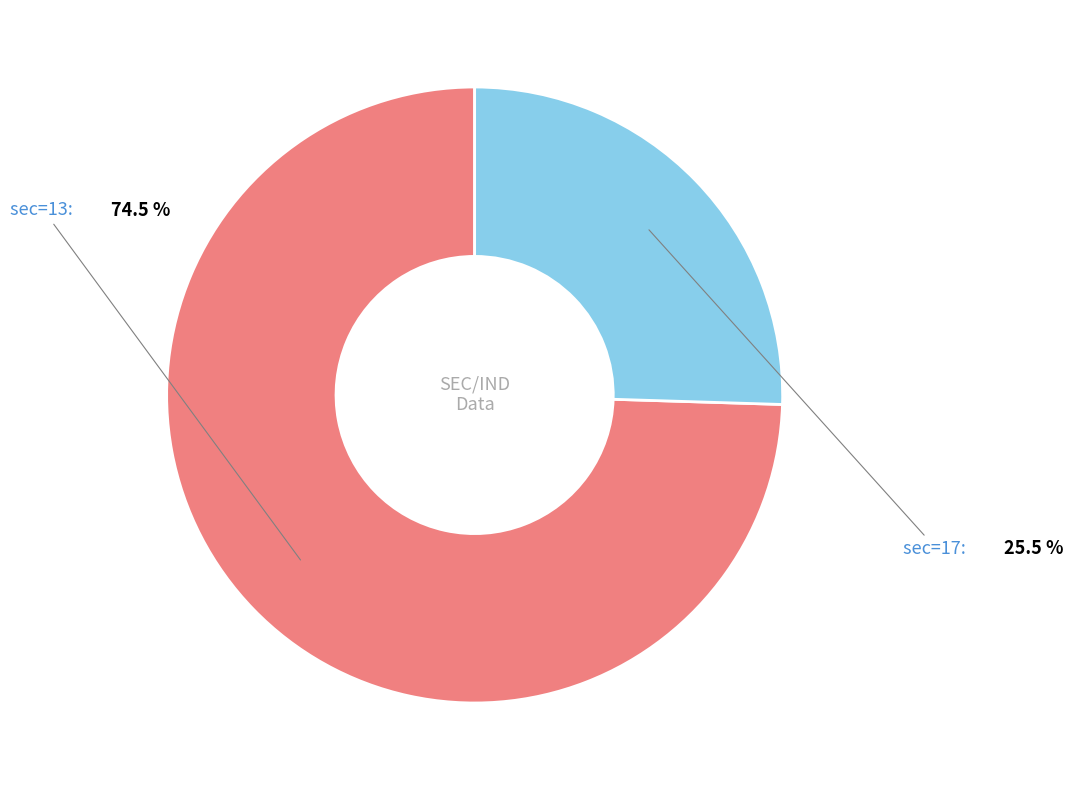

Between sec=17 and sec=13, which is larger?

sec=13